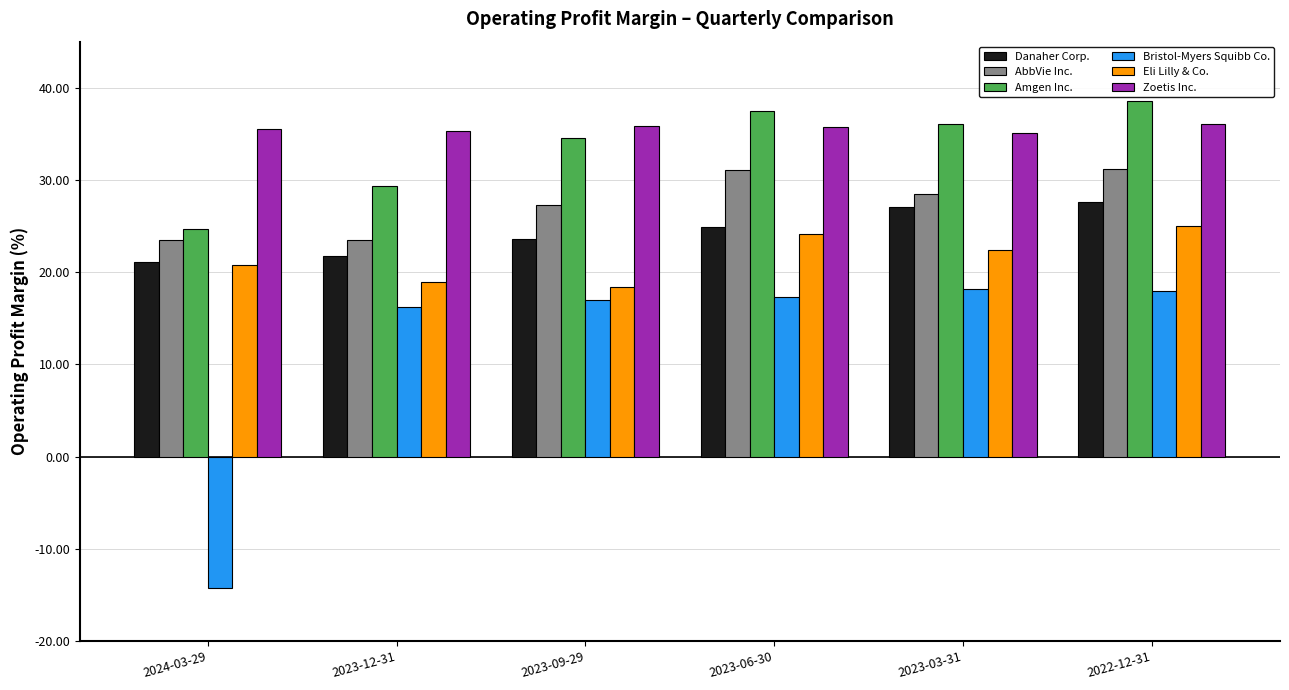

What is the label of the 1st bar from the left?

2024-03-29